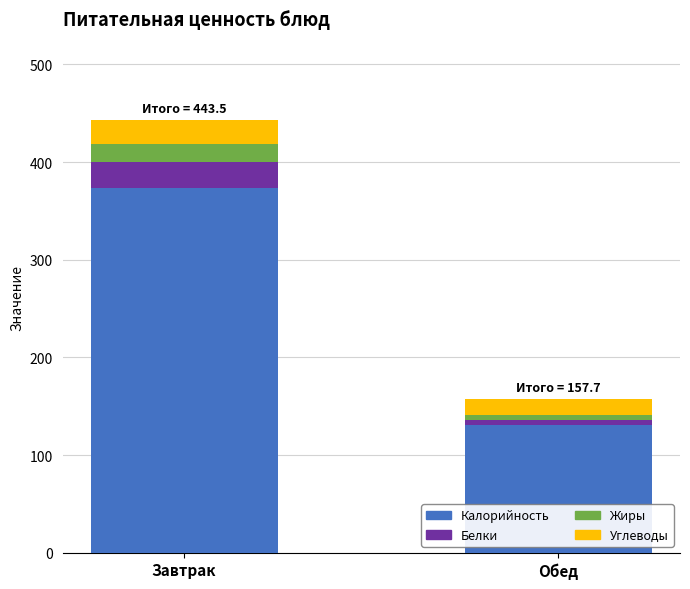

What is the sum of all Калорийность values?

504.0